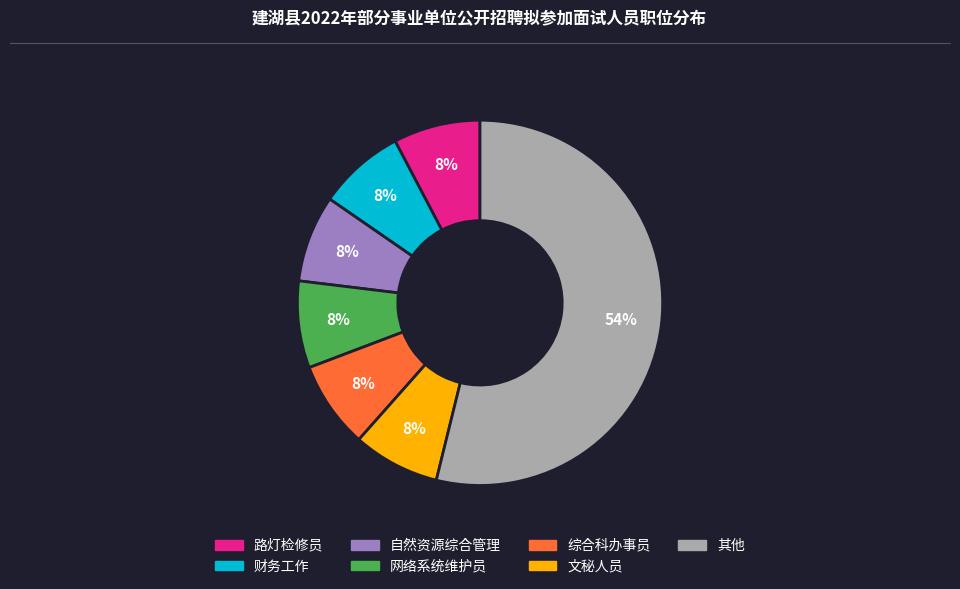

Is there a majority slice in this chart?

Yes